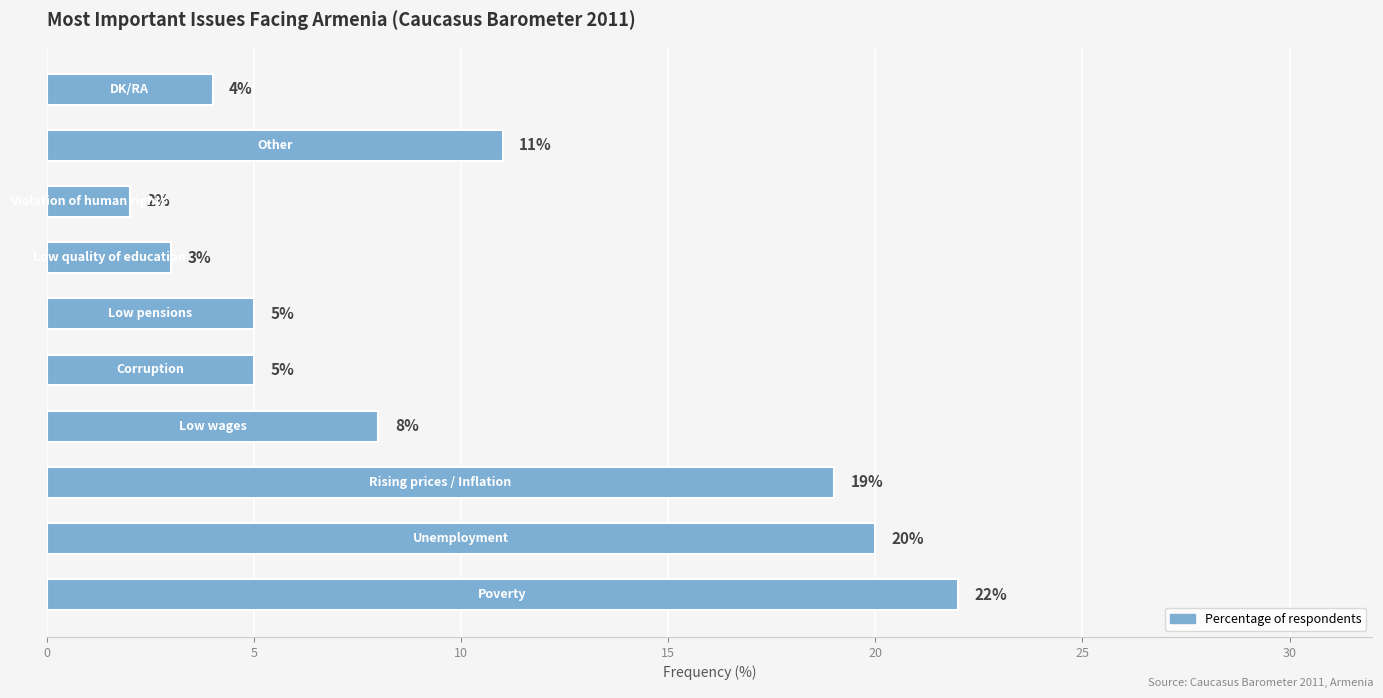

What is the sum of all values?

99